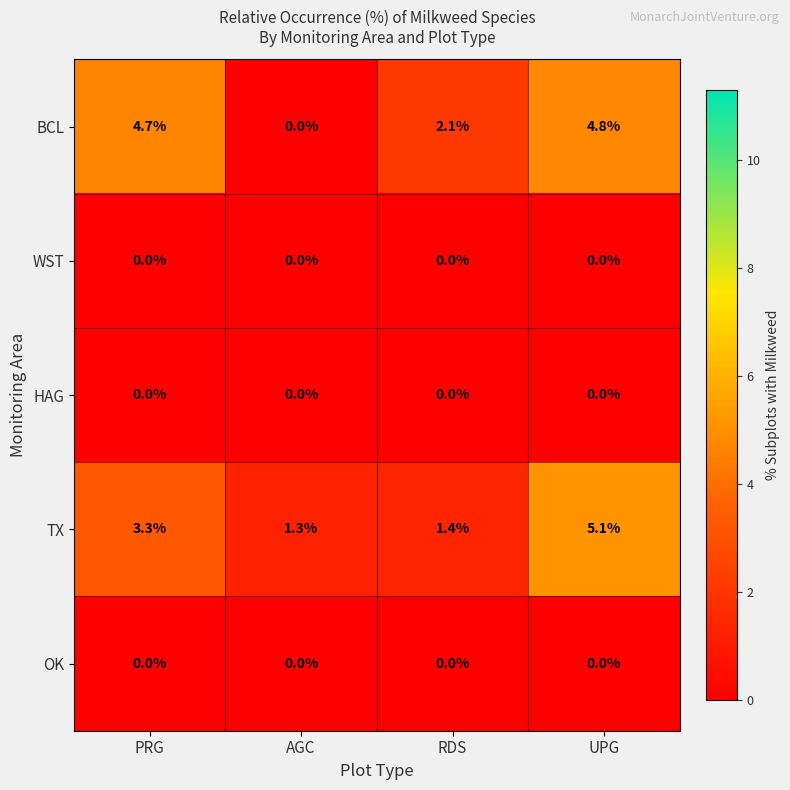

Which series has the largest range (max minus min)?

BCL